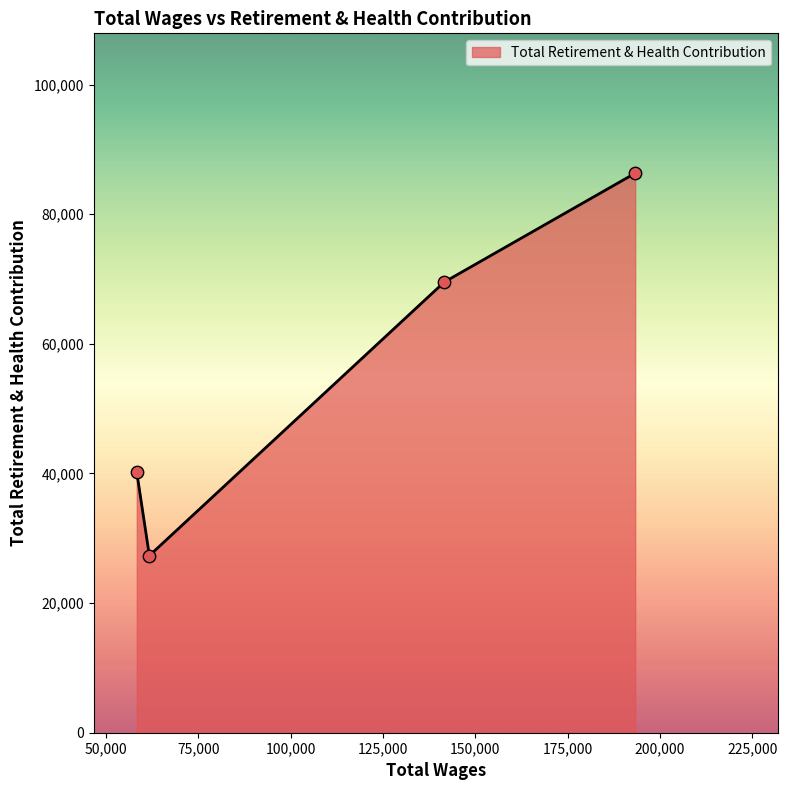

True or false: the data has more than 0 interior local peaks.

False